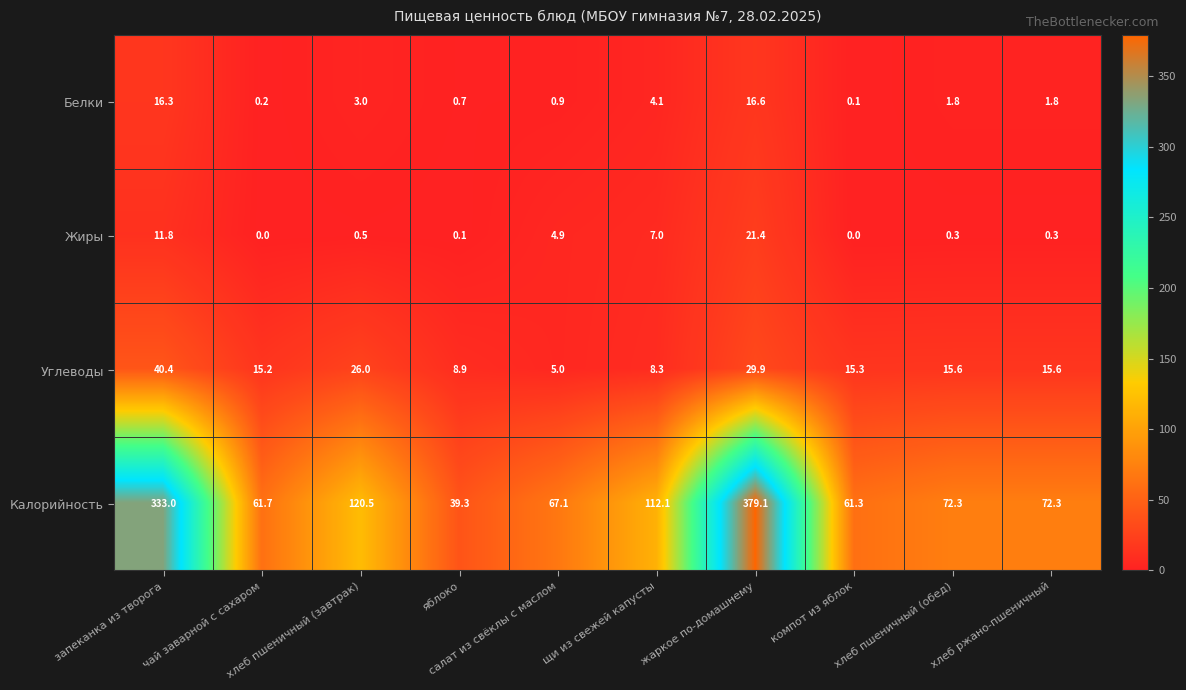

What is the average value of the Углеводы series?

18.0